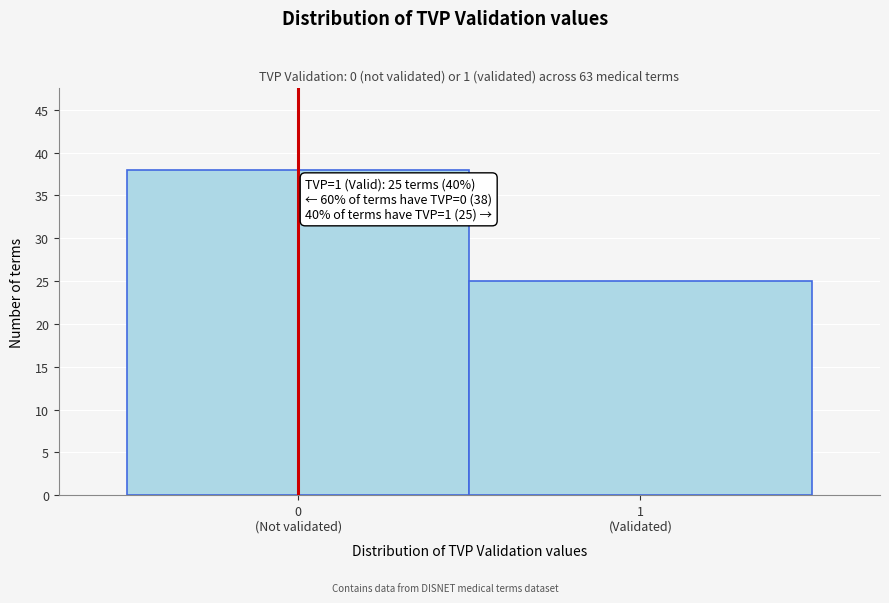

Reading left to right, what are all the values shown in this chart?

38	25